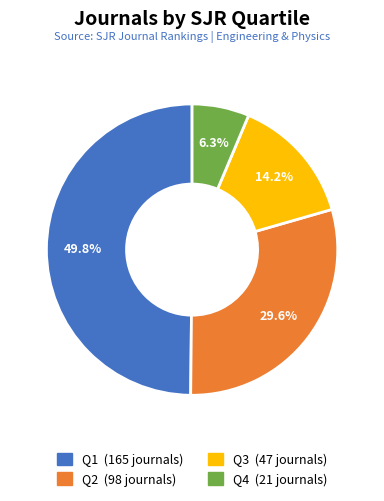

Count the number of slices in the pie.

4